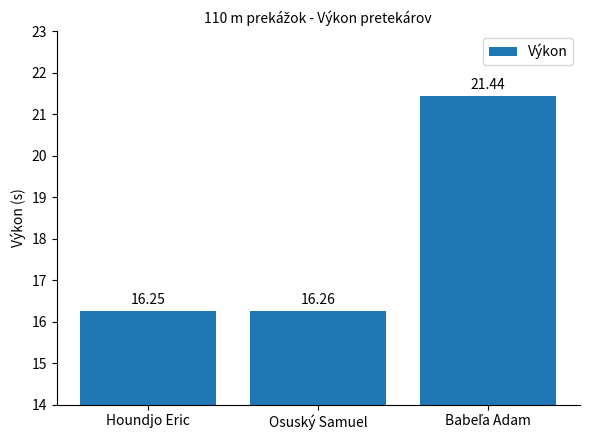

What is the ratio of the value at Osuský Samuel to the value at Houndjo Eric?

1.0